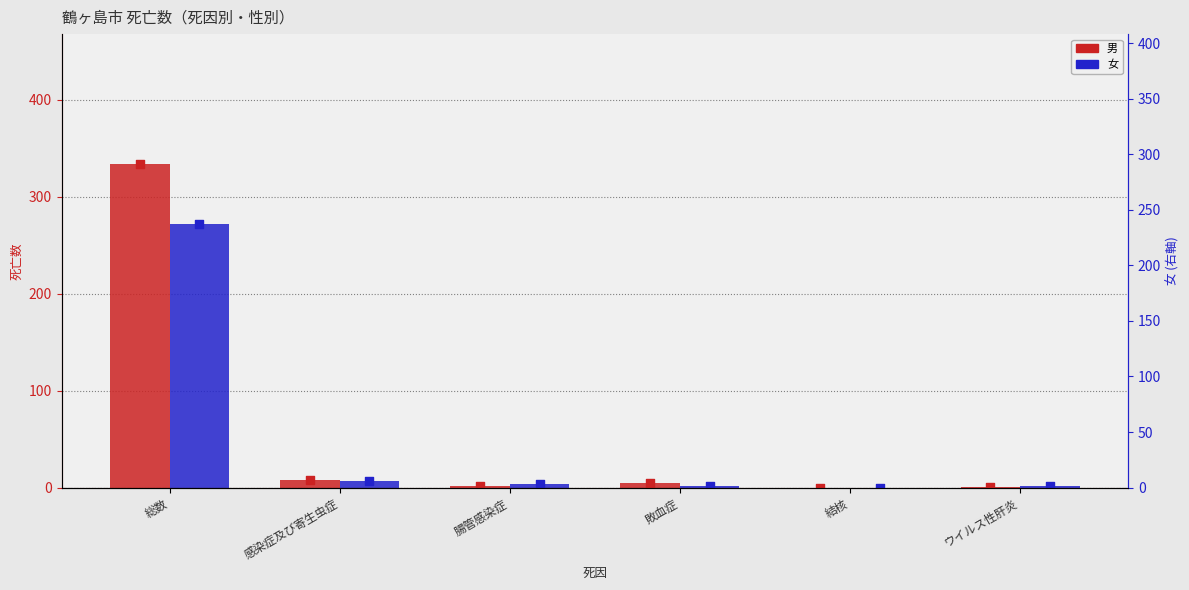

At how many categories does at least one series exceed 87?

1